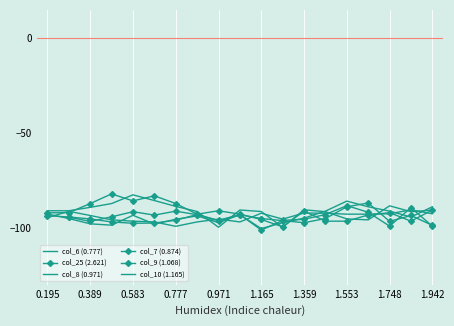

Where is the first local minimum for col_8 (0.971)?

0.777